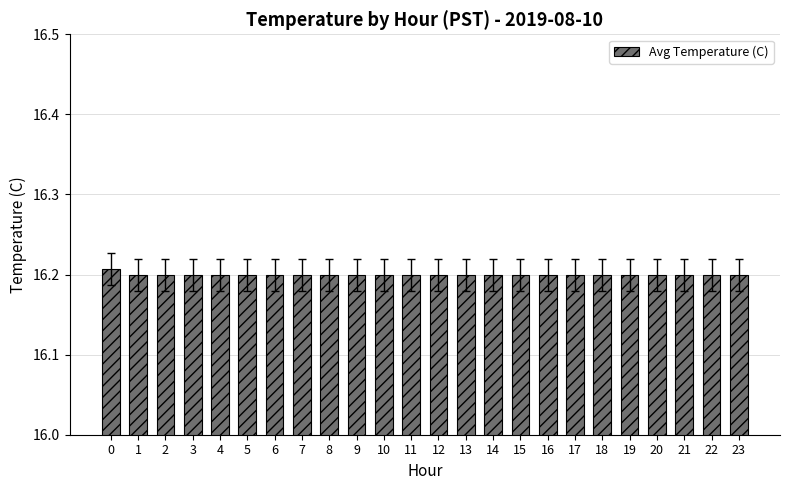

How many values are between 16 and 17?

24